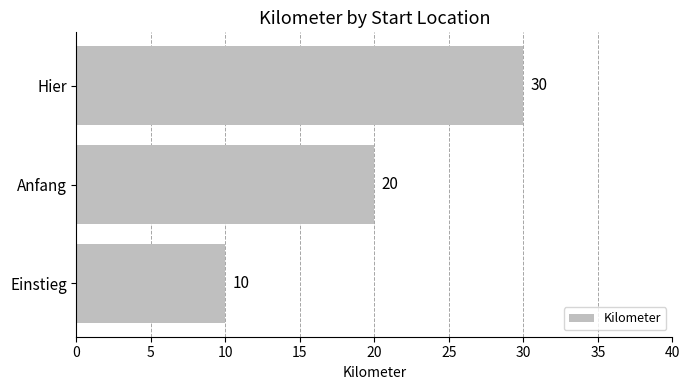

True or false: the data shows 30 at Hier.

True